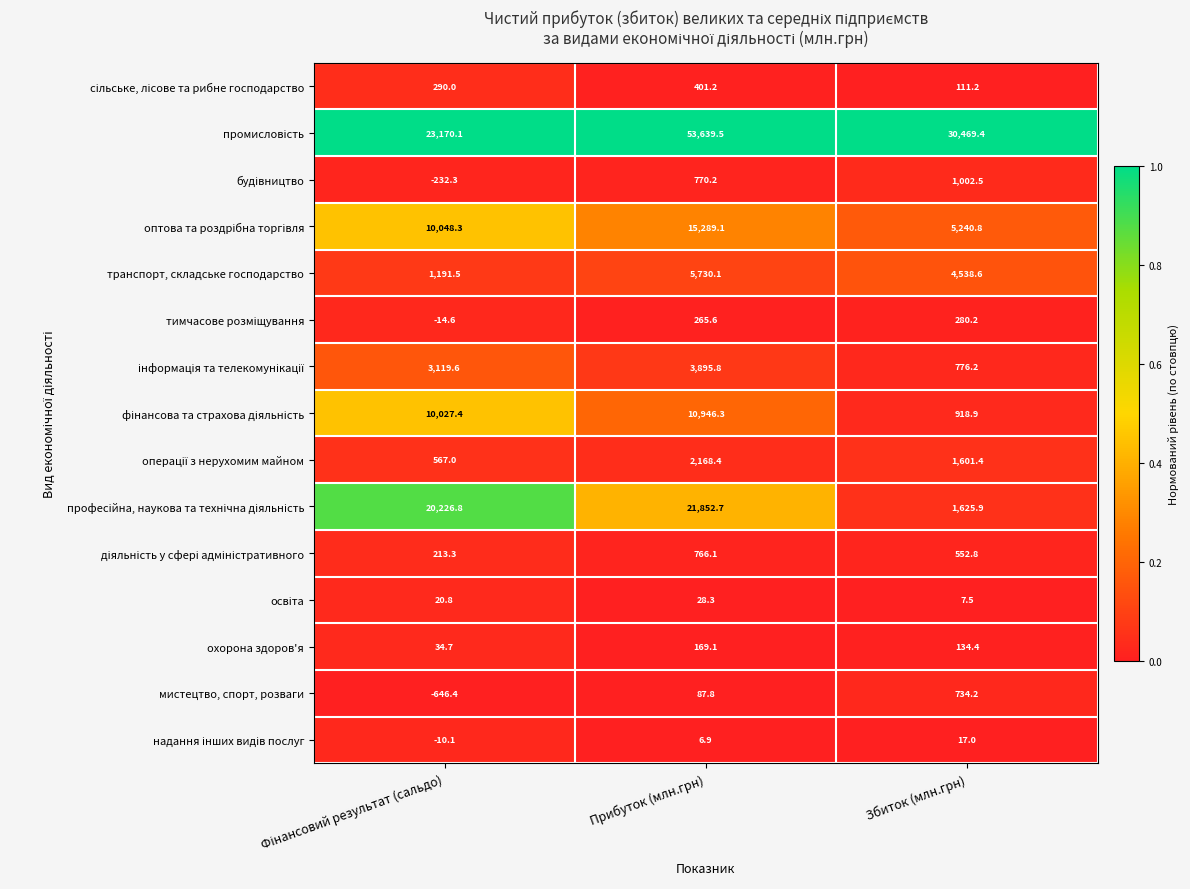

What is the difference between the highest and lowest values at Збиток (млн.грн)?

30461.9